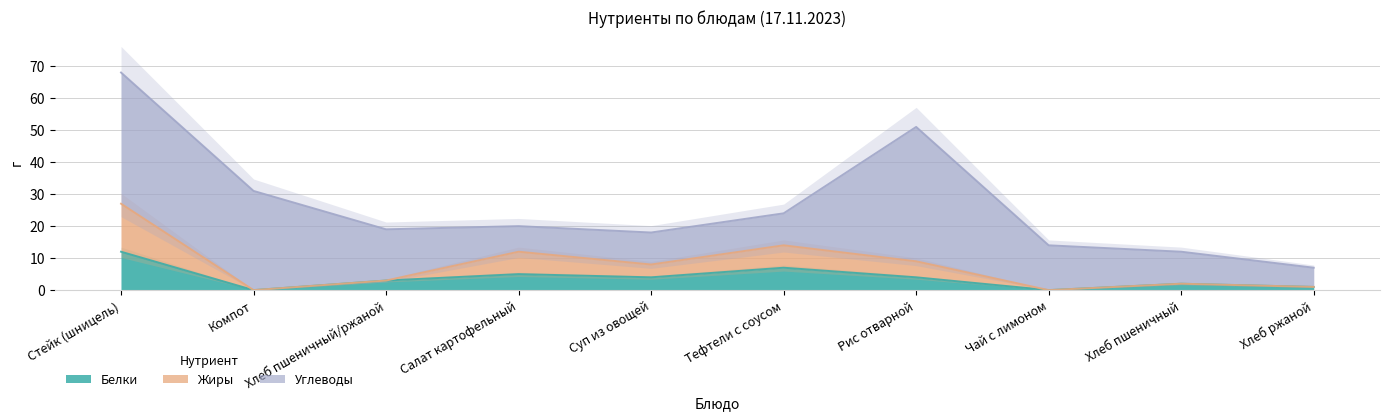

What is the value of the Белки point at the 4th from the left?

5